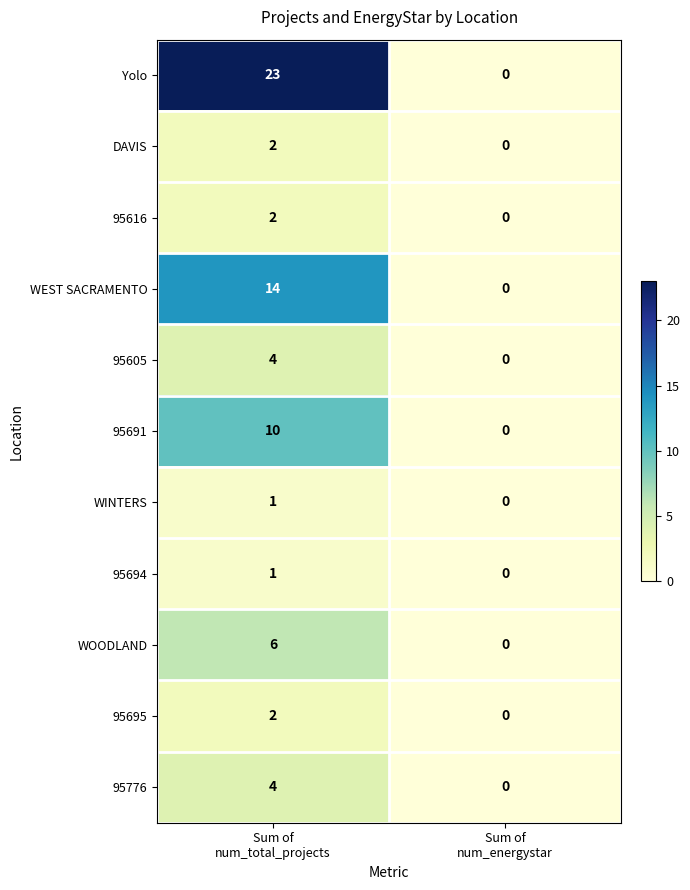

Which series has the widest spread of values?

Yolo